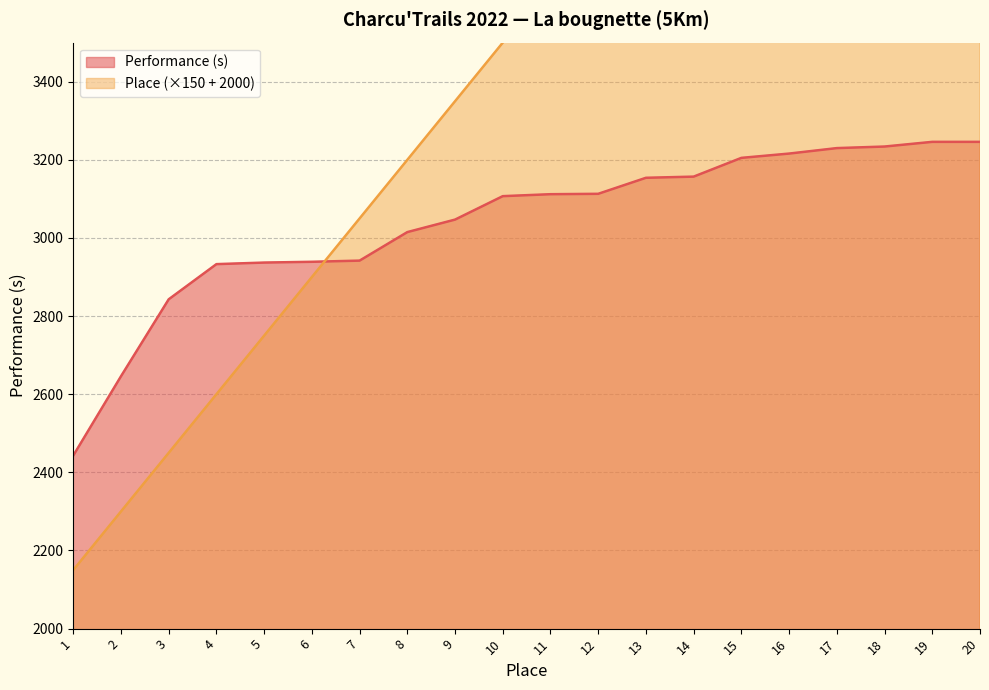

Rank the series by their maximum value, from lowest to highest.

Performance (s), Place